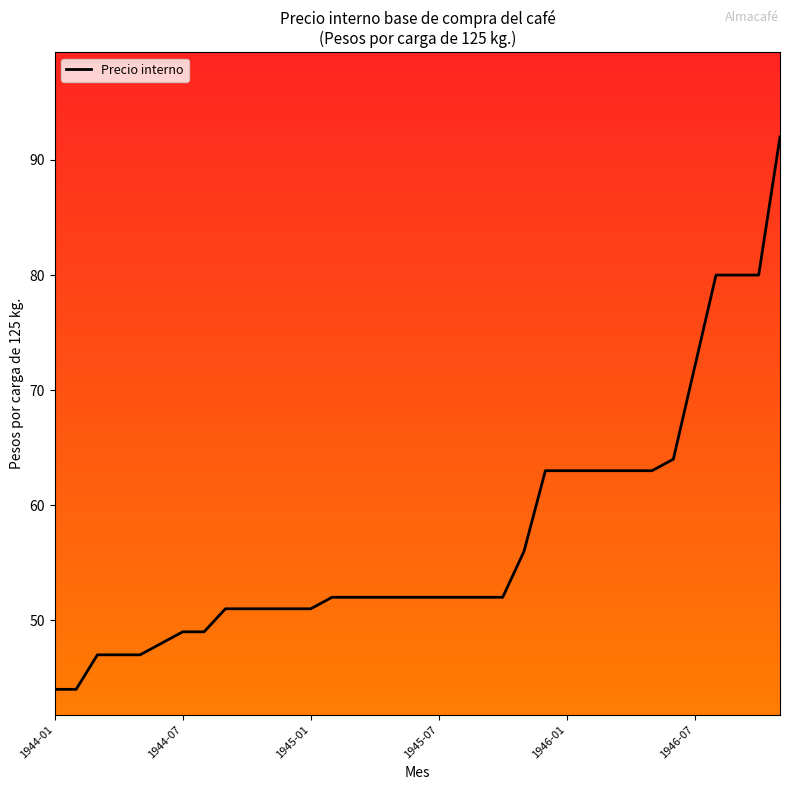

What is the maximum value shown in the chart?

92